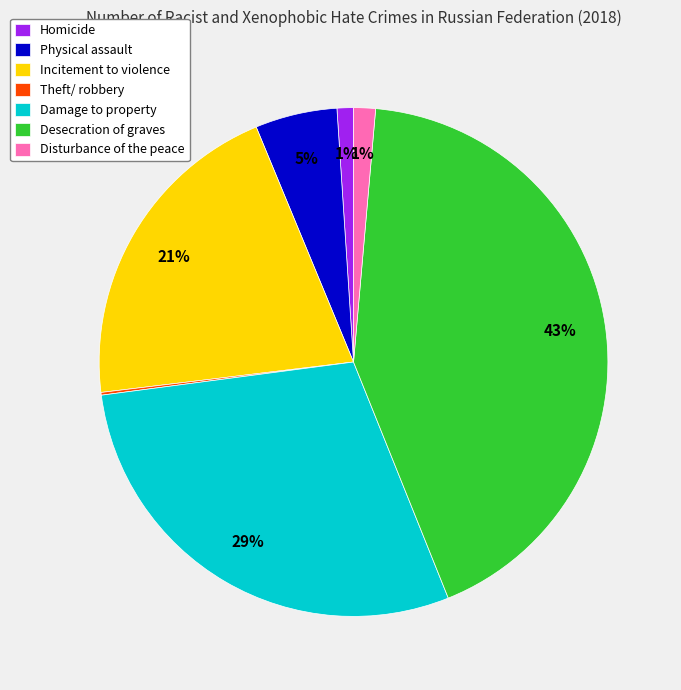

The Desecration of graves slice represents 49% of the pie. True or false?

False